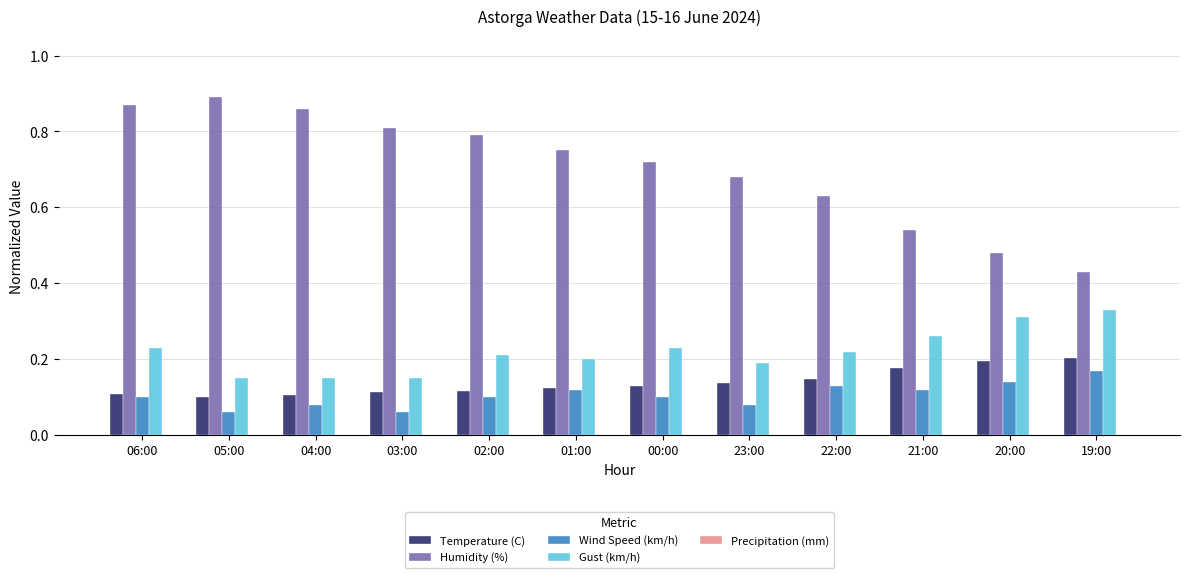

Rank the series at 21:00 from highest to lowest value.

Humidity (%), Gust (km/h), Temperature (C), Wind Speed (km/h)